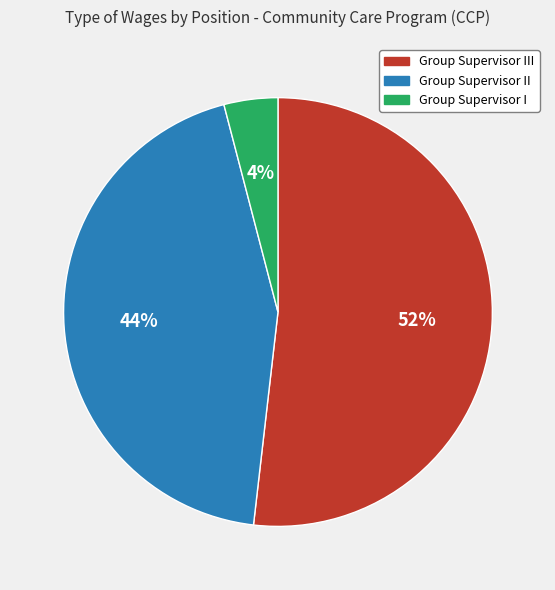

To the nearest percent, what percentage of the pie is Group Supervisor III?

52%